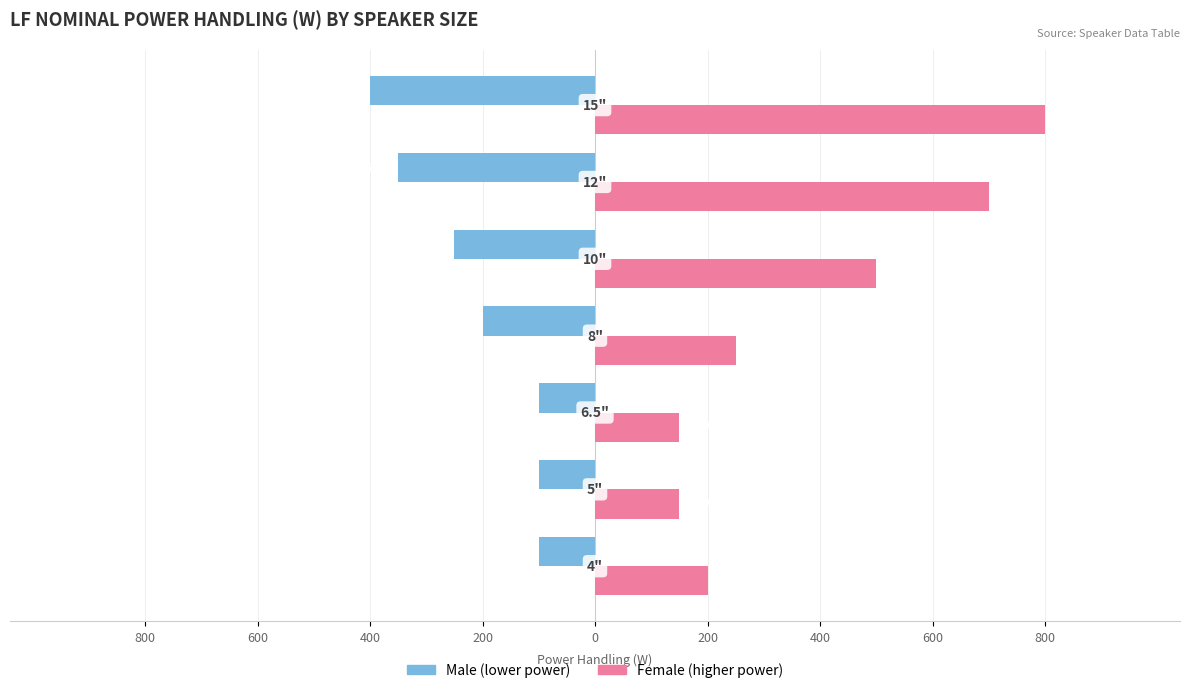

Reading left to right, extract all data points from this chart.

Male: -100	-100	-100	-200	-250	-350	-400
Female: 200	150	150	250	500	700	800